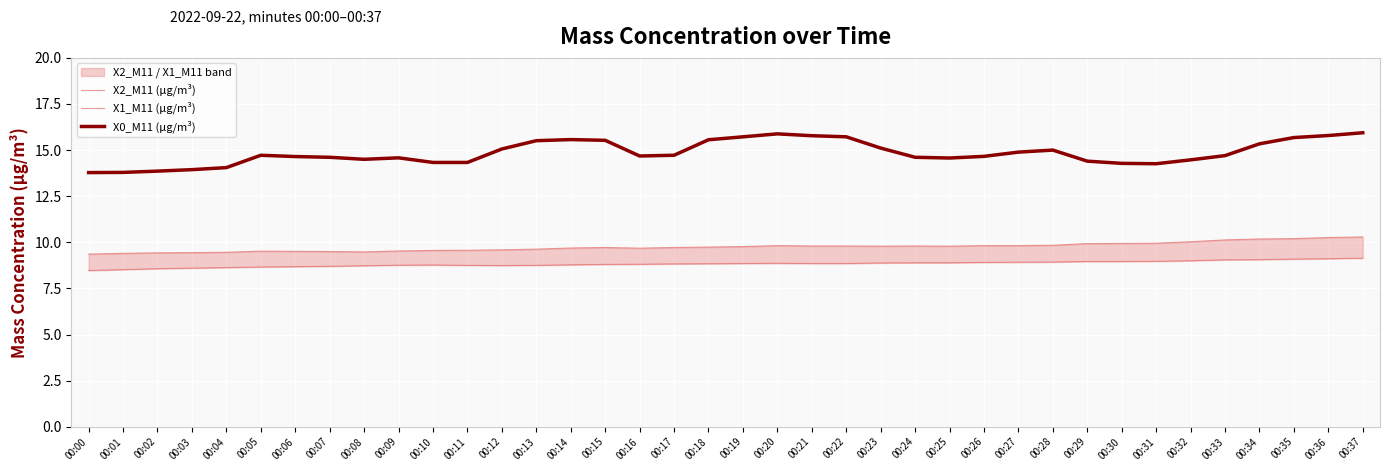

How many values in the X0_M11 (μg/m³) series exceed 14?

34